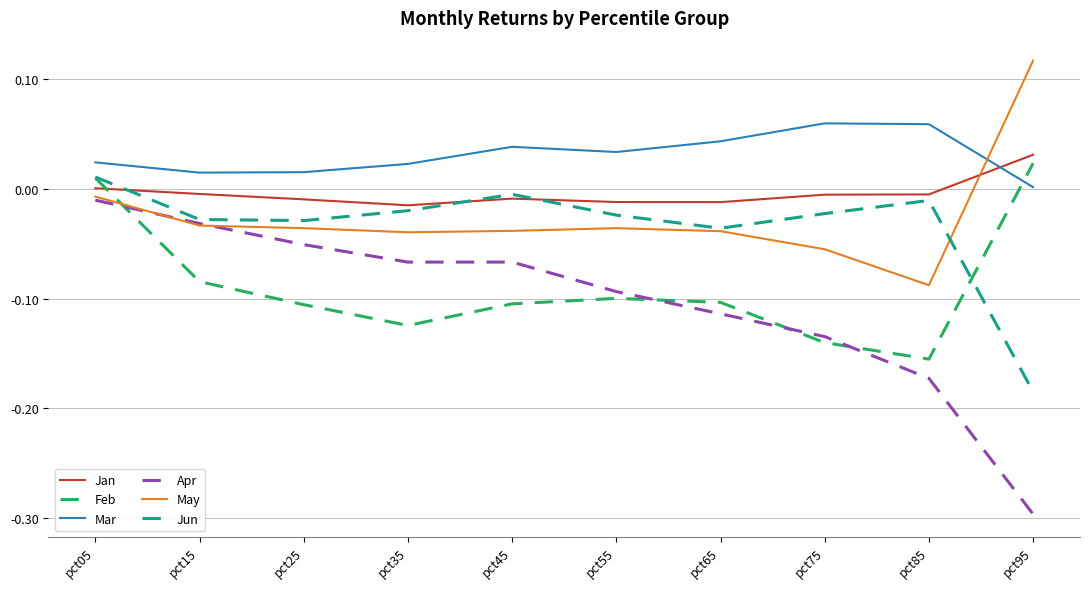

The Mar series shows 0.0 at pct95. True or false?

True